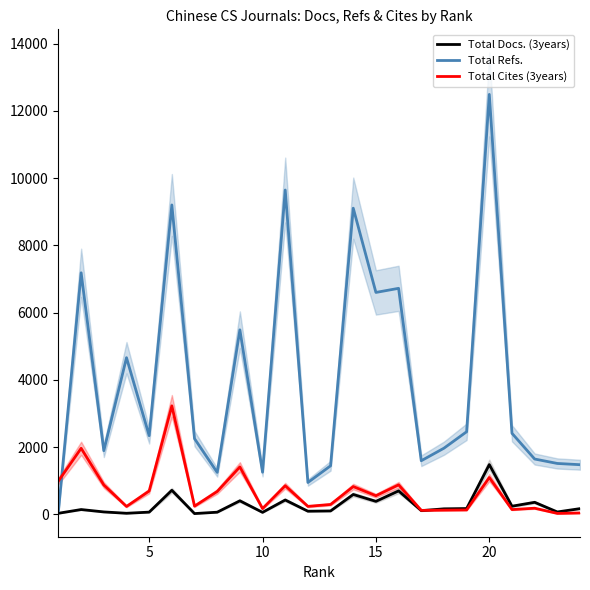

Reading right to left, list all the values displayed in this chart.

Total Docs. (3years): 172	73	360	244	1481	174	166	112	699	388	593	103	95	429	61	405	66	25	718	68	34	74	145	34
Total Refs.: 1478	1515	1647	2412	12488	2458	1969	1596	6722	6600	9105	1446	949	9645	1255	5488	1249	2253	9201	2341	4660	1894	7184	113
Total Cites (3years): 43	30	185	144	1097	133	127	120	879	556	828	296	239	853	174	1412	682	246	3228	696	237	875	1966	996